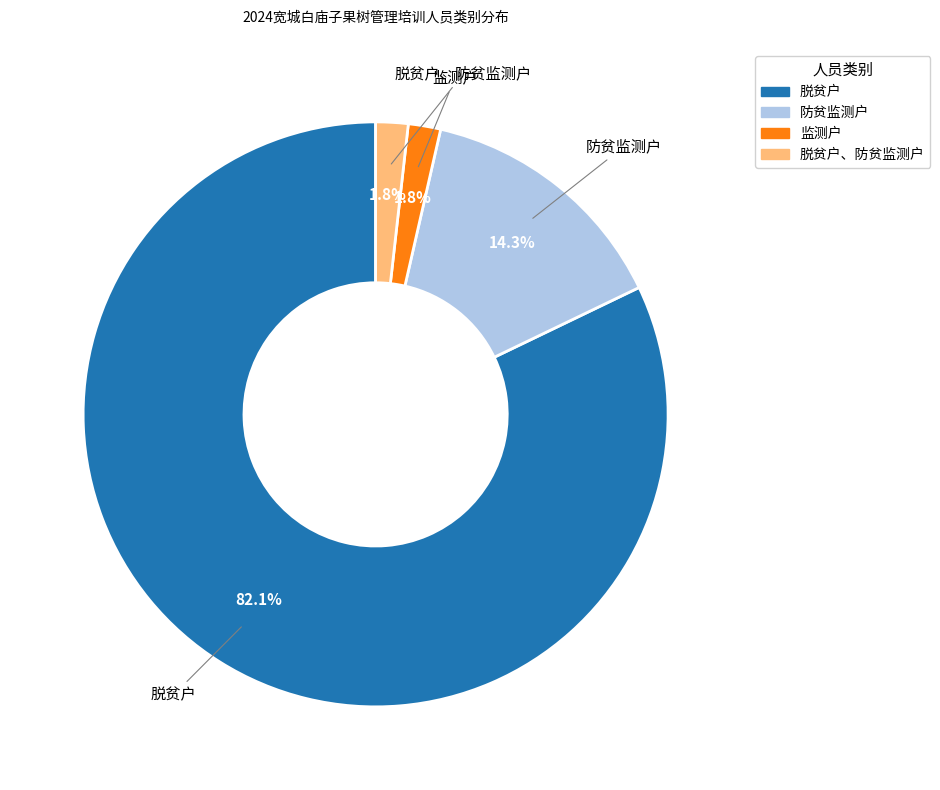

Is 监测户 the majority of the pie?

No